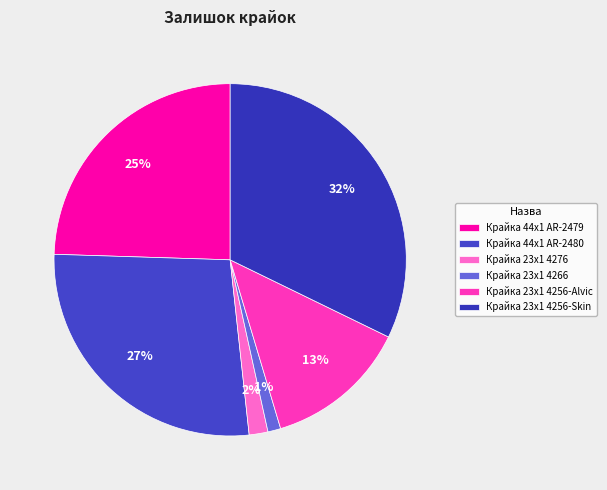

To the nearest percent, what percentage of the pie is Крайка 23x1 4276?

2%